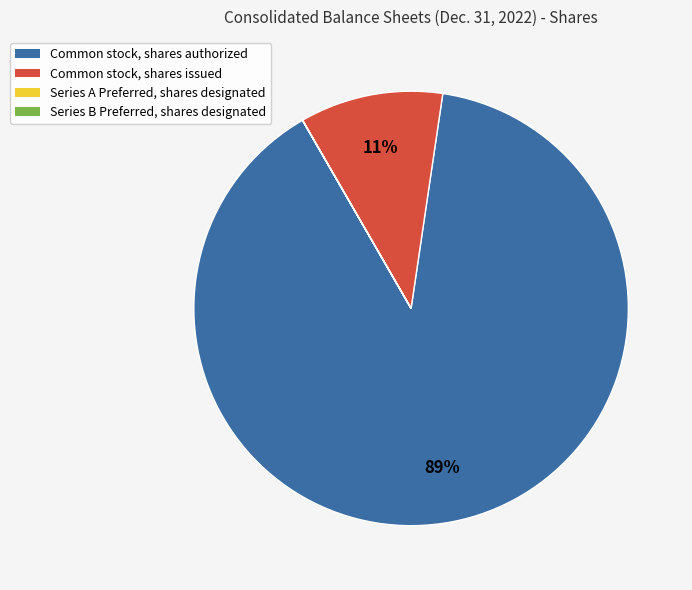

Combined, do Common stock, shares issued and Common stock, shares authorized account for over 50%?

Yes